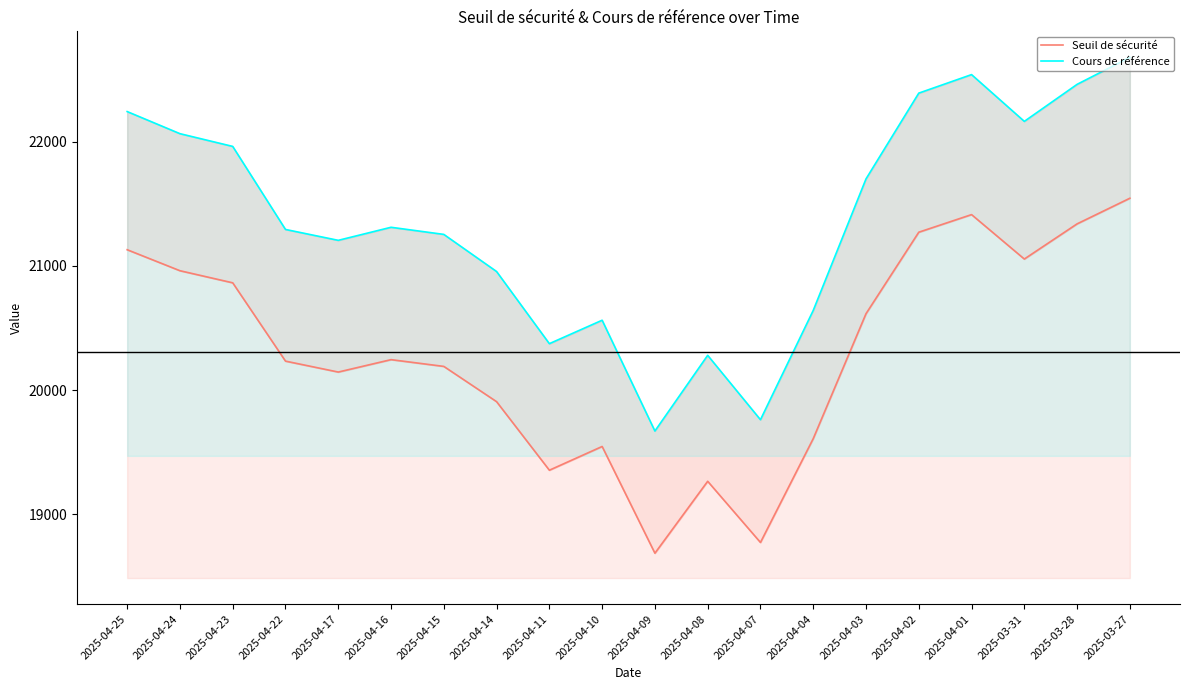

What are all the series names shown in the legend?

Seuil de sécurité, Cours de référence